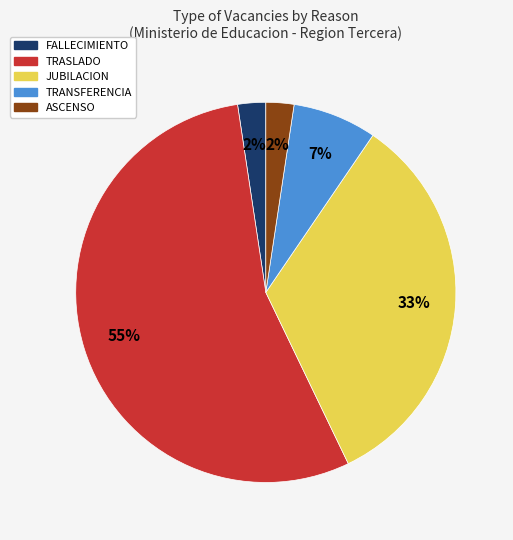

Count the number of slices in the pie.

5